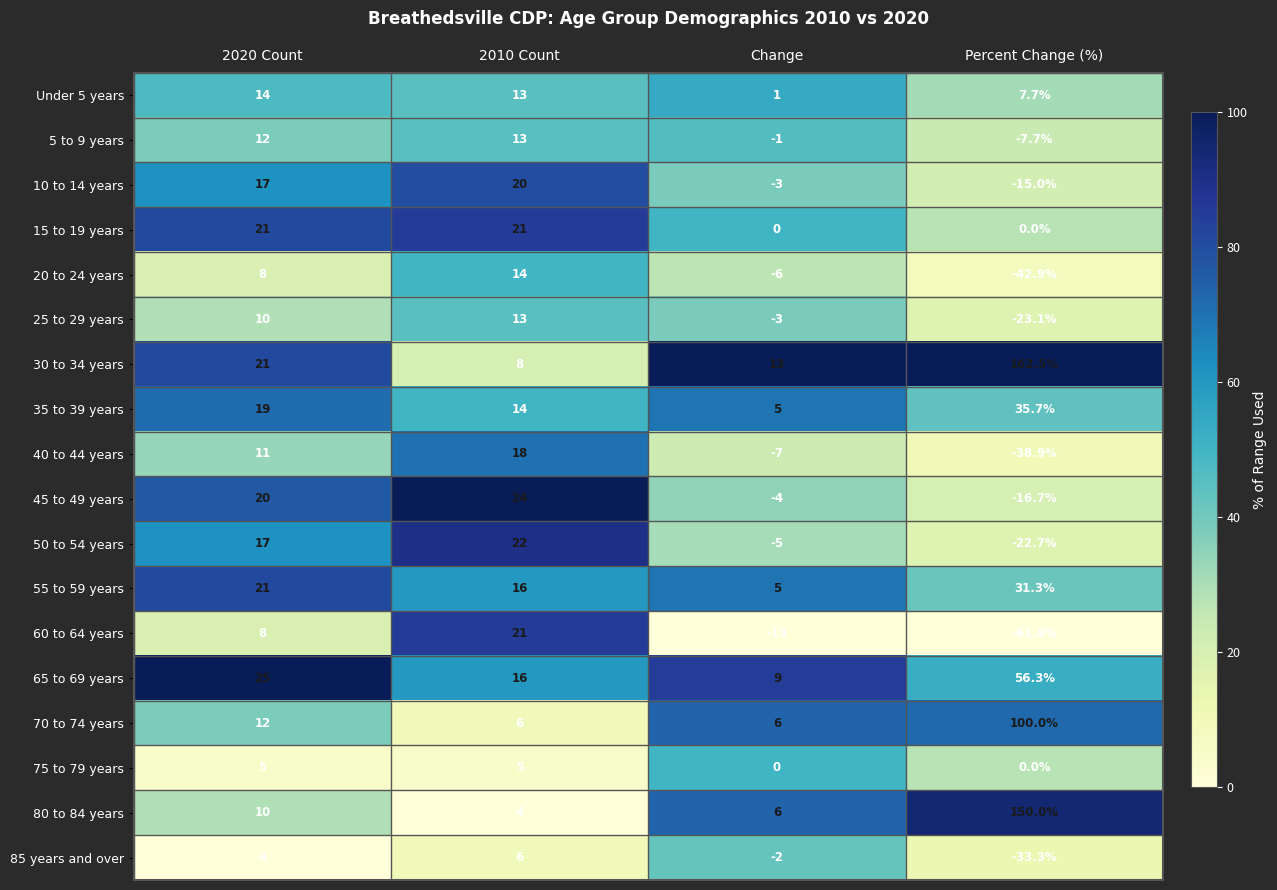

True or false: 45 to 49 years has a value of -16.7 at Percent Change (%).

True